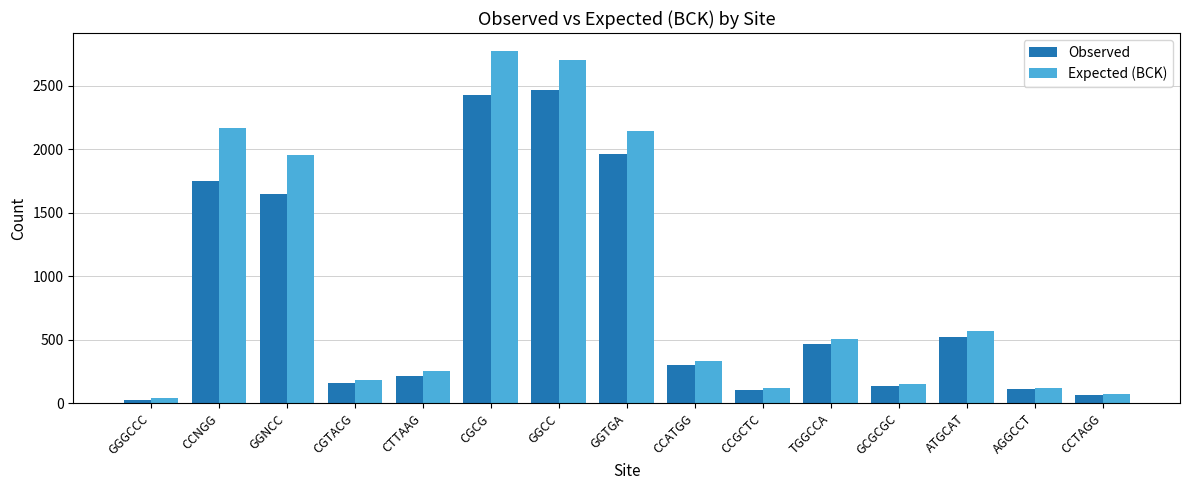

How many data points in Expected (BCK) are less than 330?

7